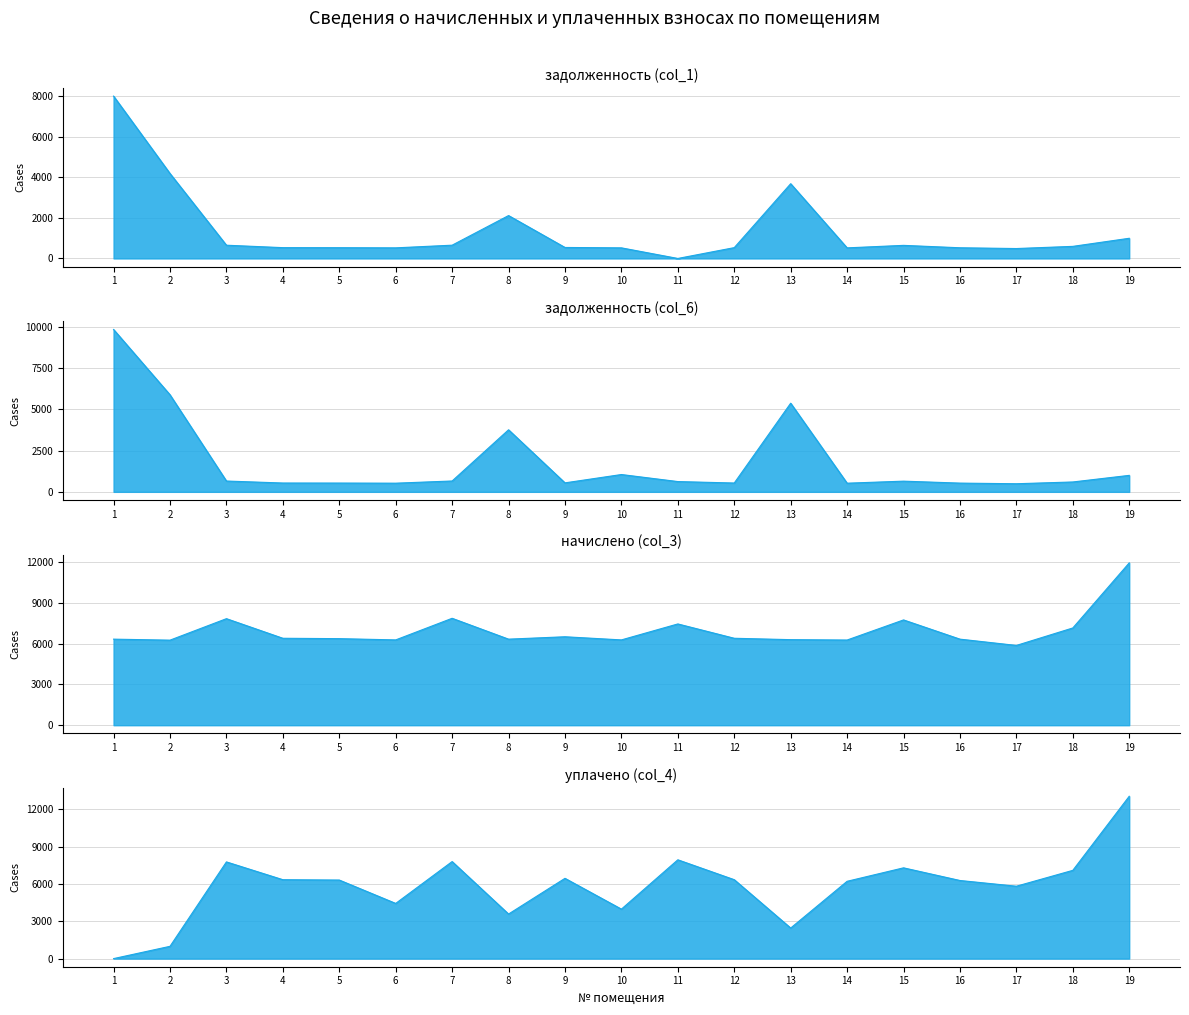

What is the approximate value of начислено (col_3) at 13?

6300.6